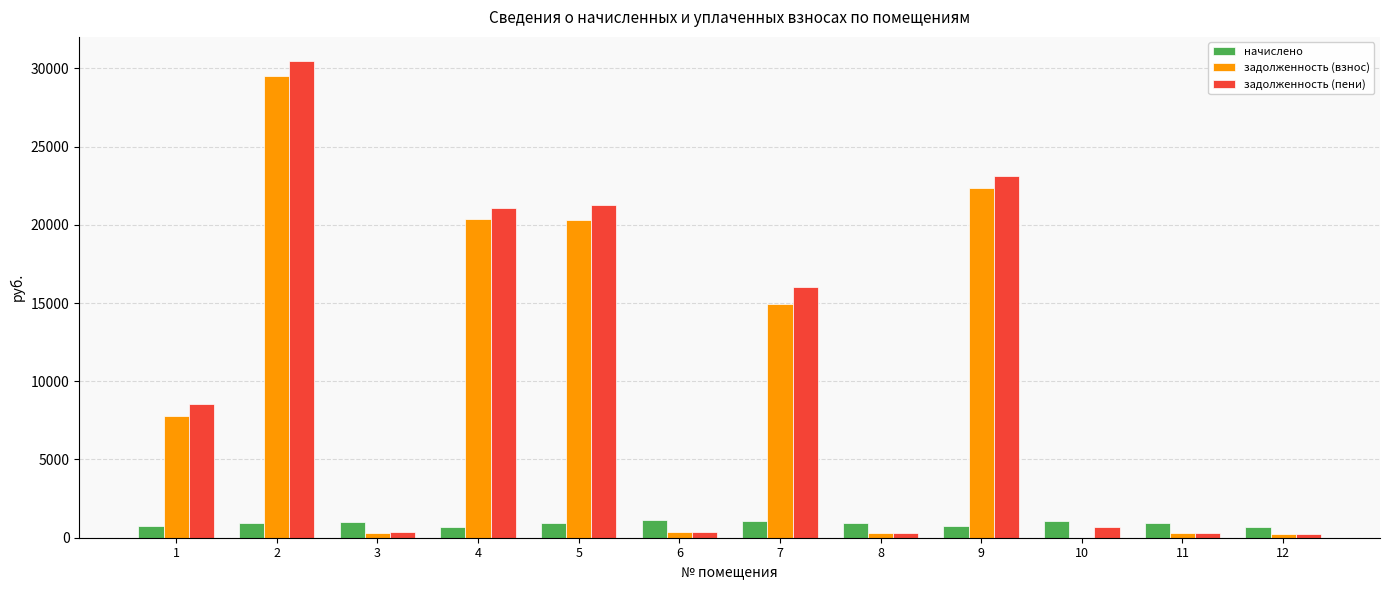

What are all the series names shown in the legend?

начислено, задолженность (взнос), задолженность (пени)